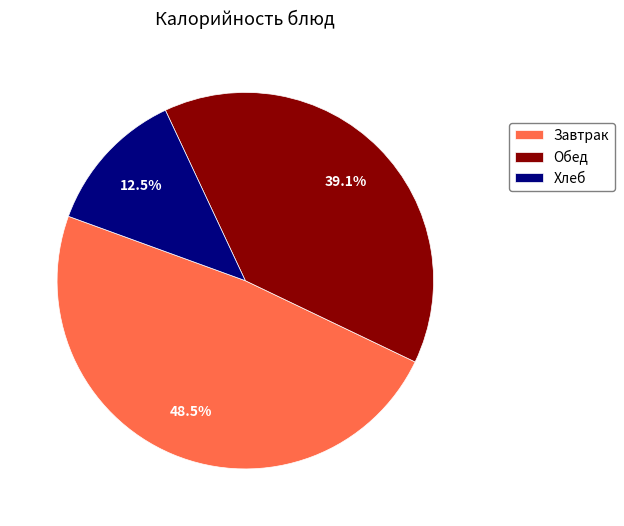

To the nearest percent, what is the average slice percentage?

33%